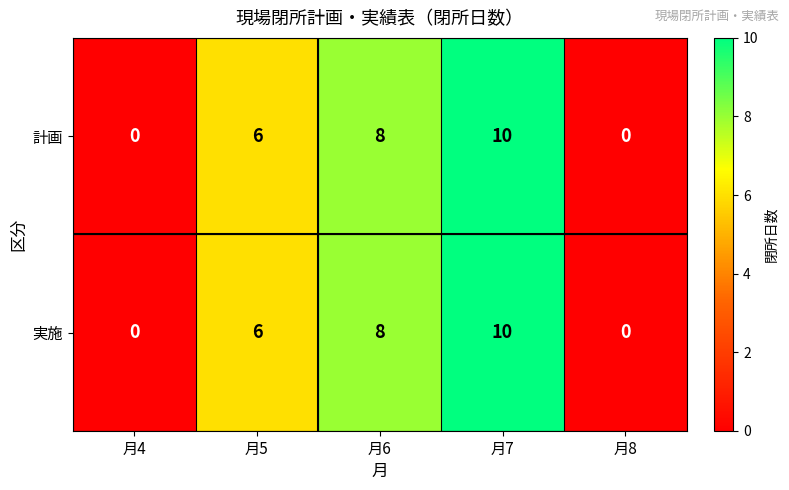

What is the total value across all series at 月5?

12